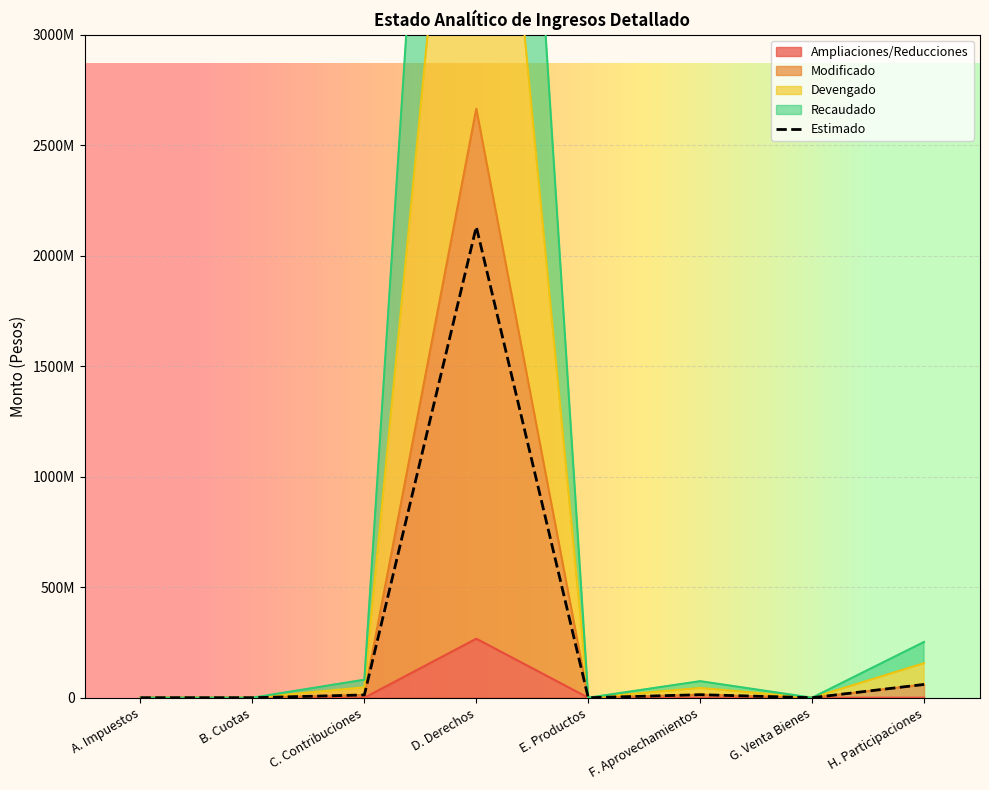

At which category does the data reach its first local peak?

D. Derechos